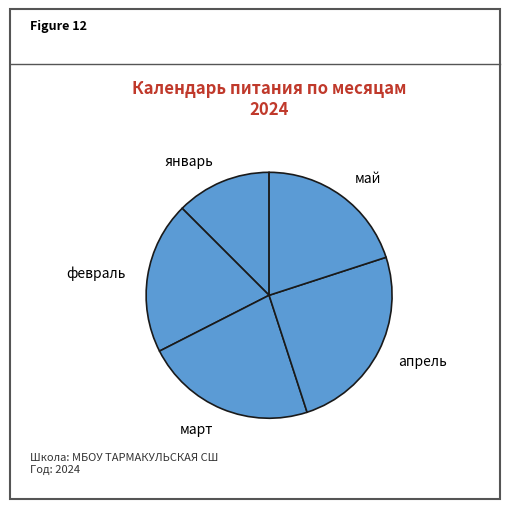

How many segments does this pie chart have?

5